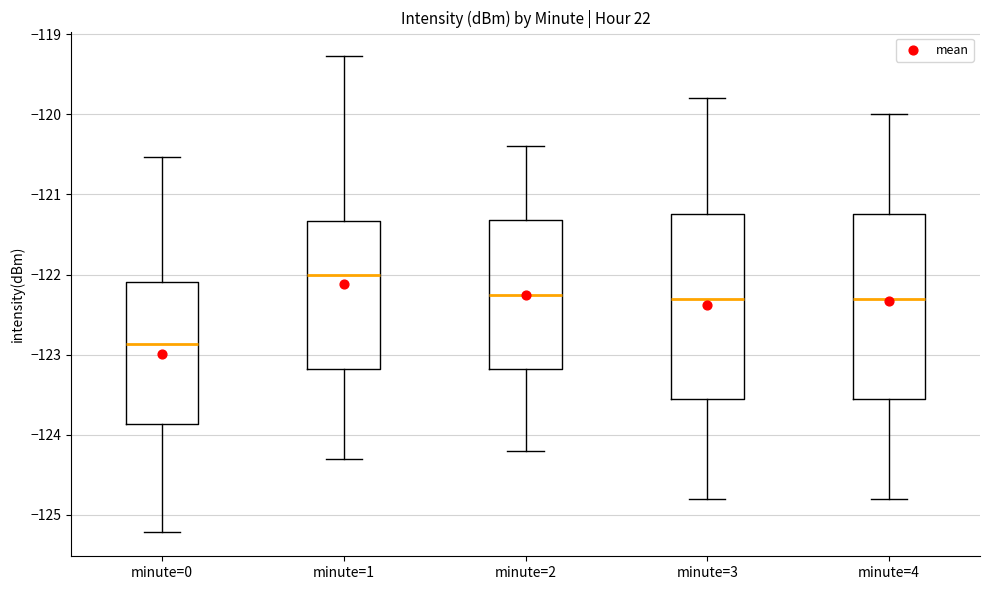

Where is the upper edge of the box for minute=2 on the y-axis? The values are not printed on the chart, so give them approximately, as read against the axis.

-121.3